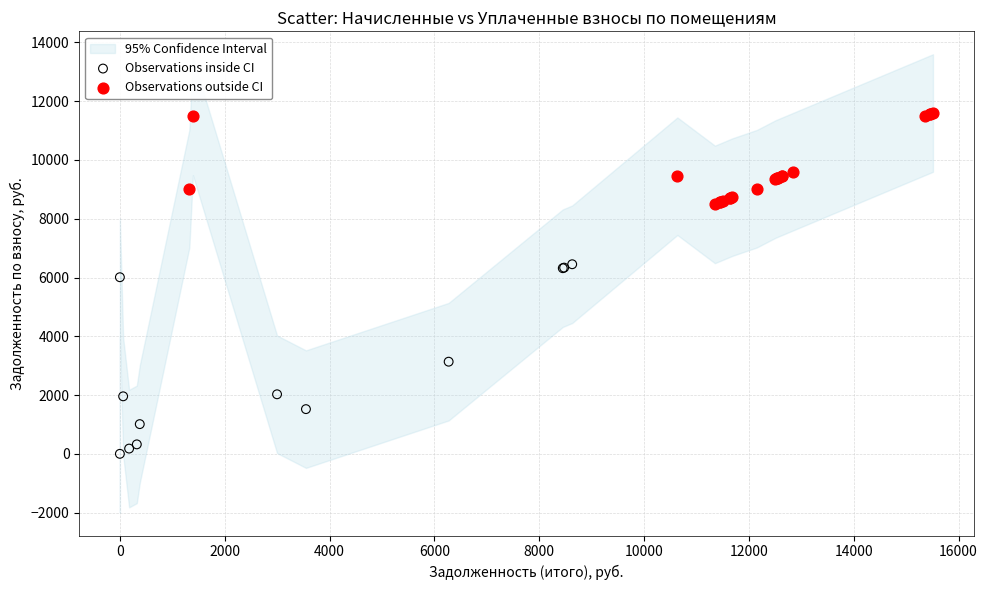

Which series has the largest Y range (max minus min)?

Observations inside CI